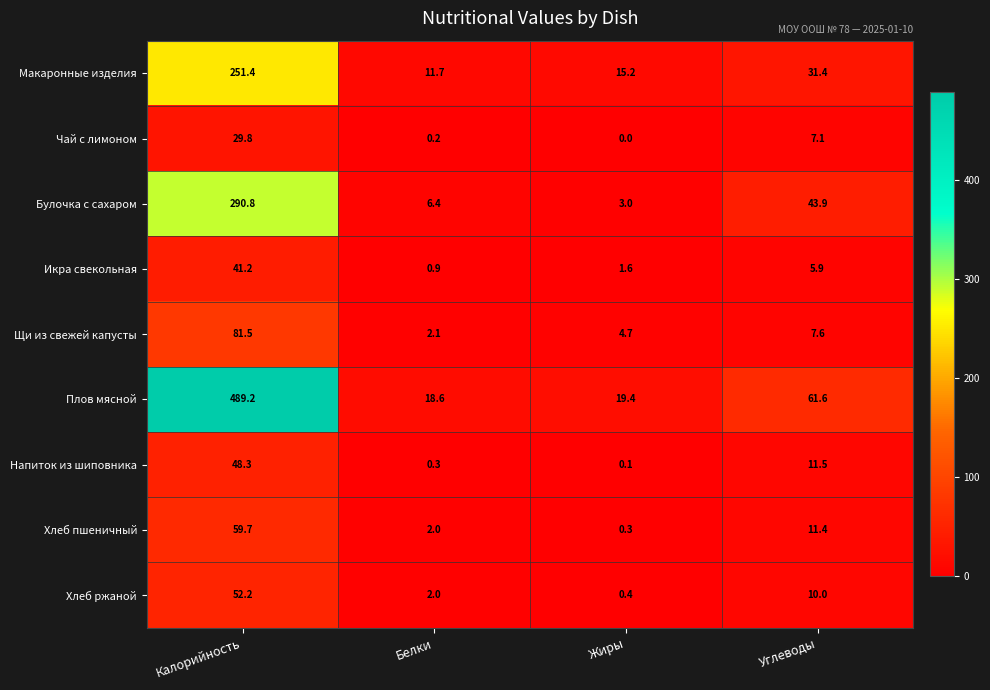

What is the sum of the Хлеб ржаной values at Жиры and Калорийность?

52.6